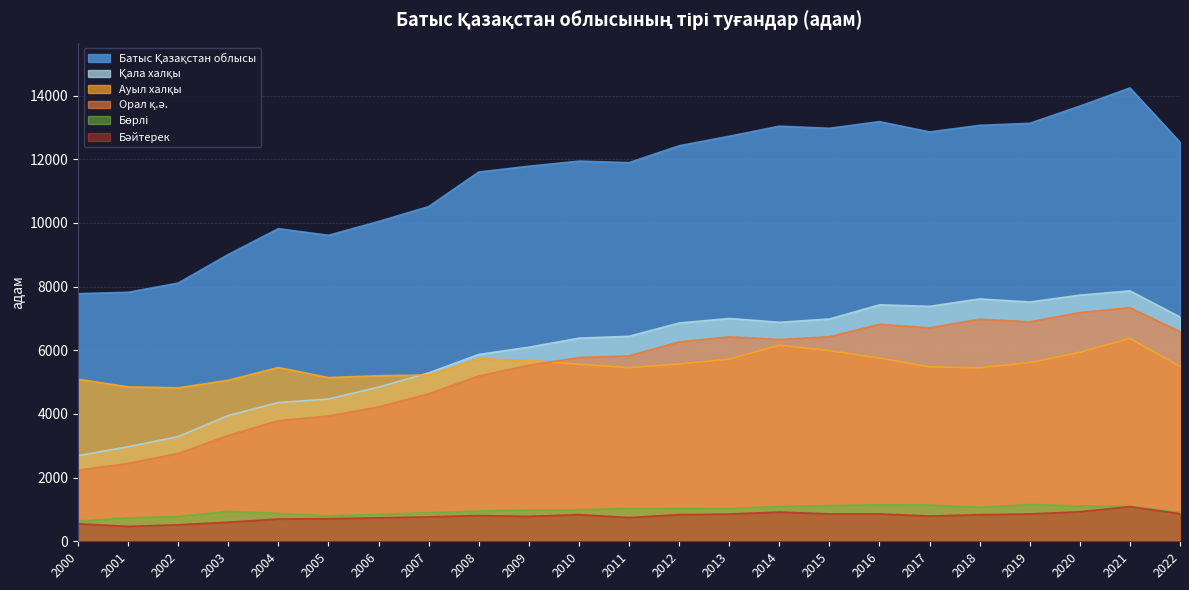

What is the difference between the maximum and minimum values in the Бөрлі series?

521